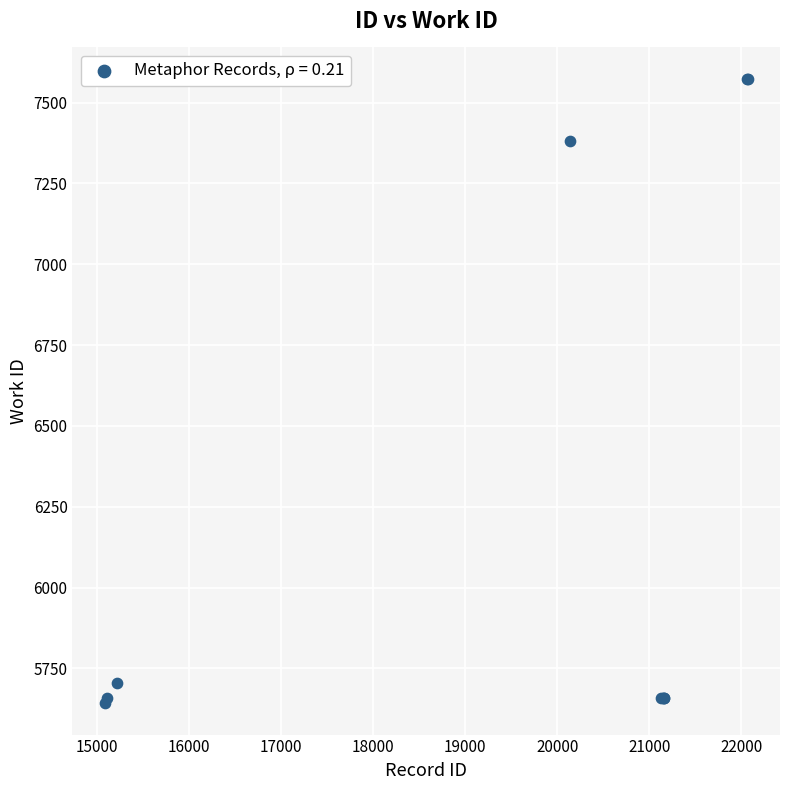

What Y value in the scatter plot is closest to 6608?

7382